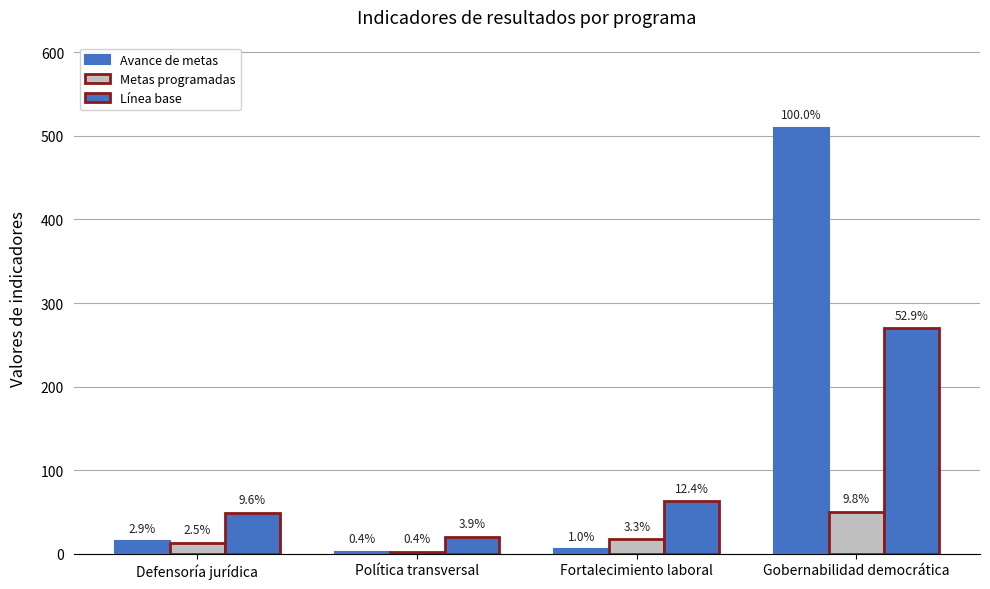

At Defensoría jurídica, list the series in order from largest to smallest.

Línea base, Avance de metas, Metas programadas